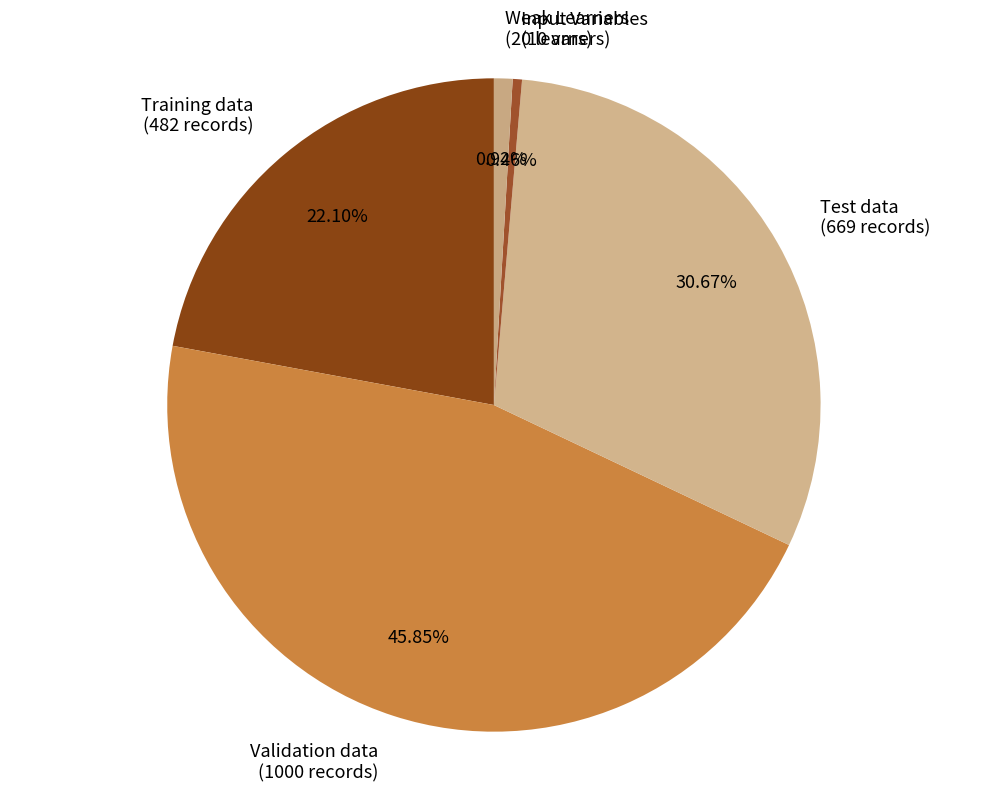

Between Training data (482 records) and Test data (669 records), which is larger?

Test data (669 records)